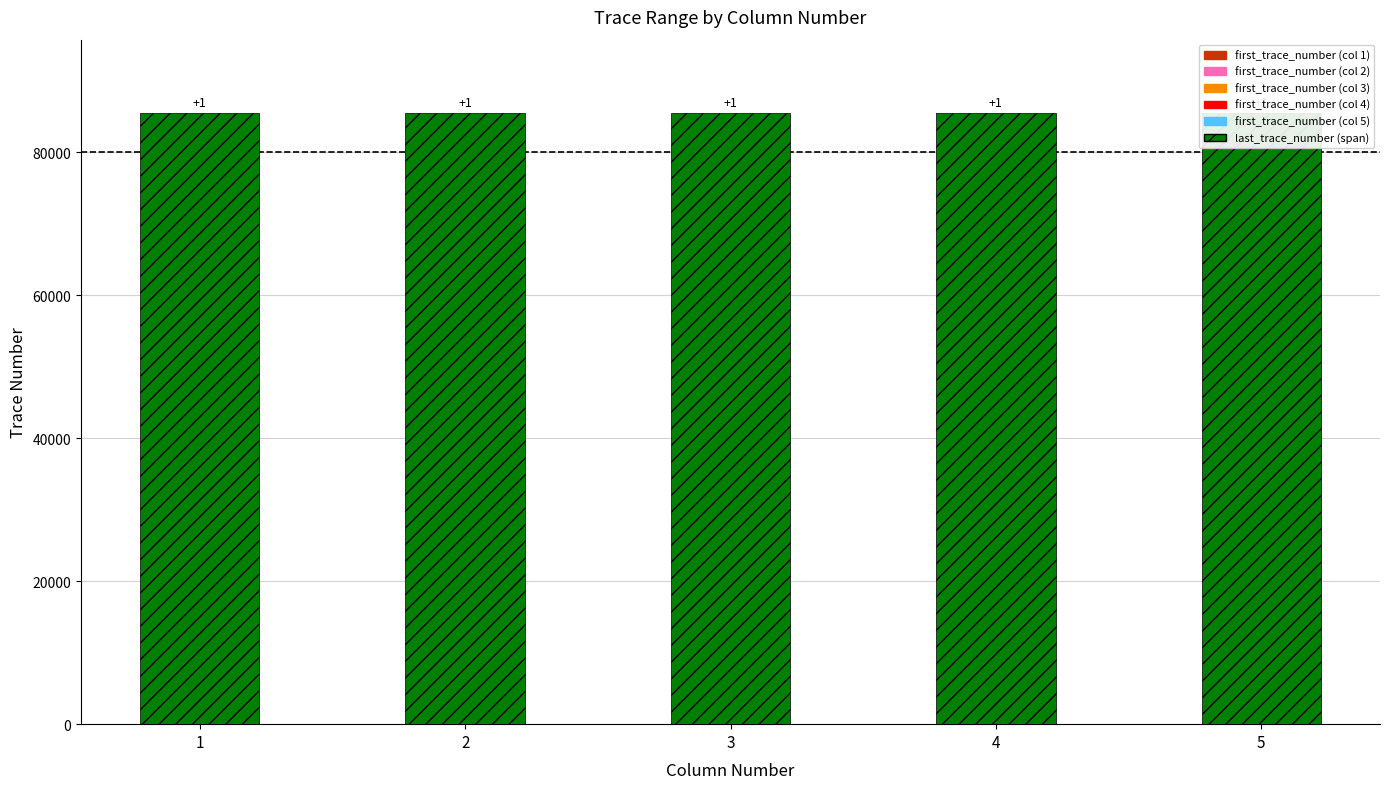

Which has a higher value, 4 or 1?

4